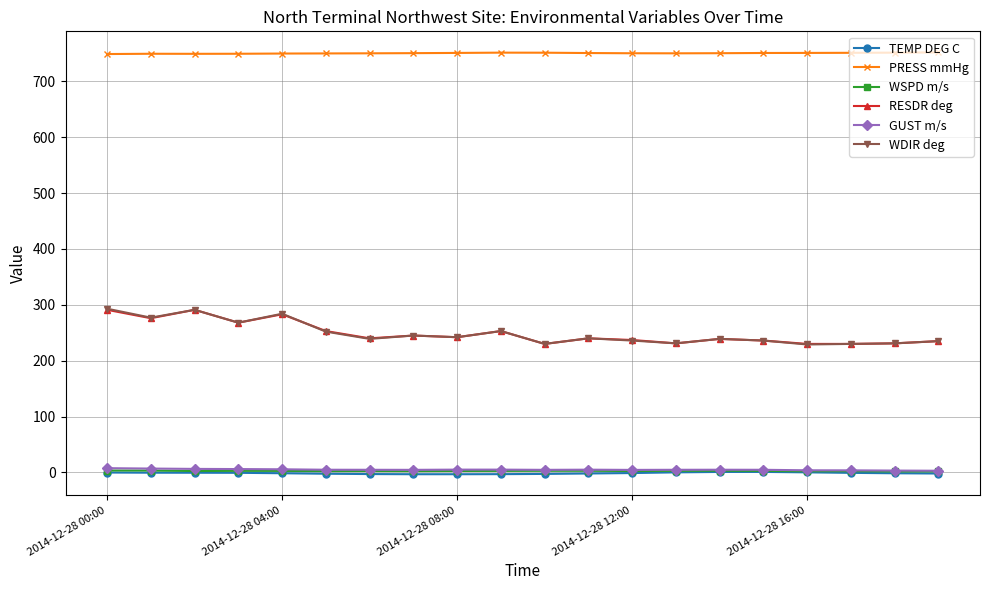

What is the value of the WDIR deg point at the 15th from the left?

239.0